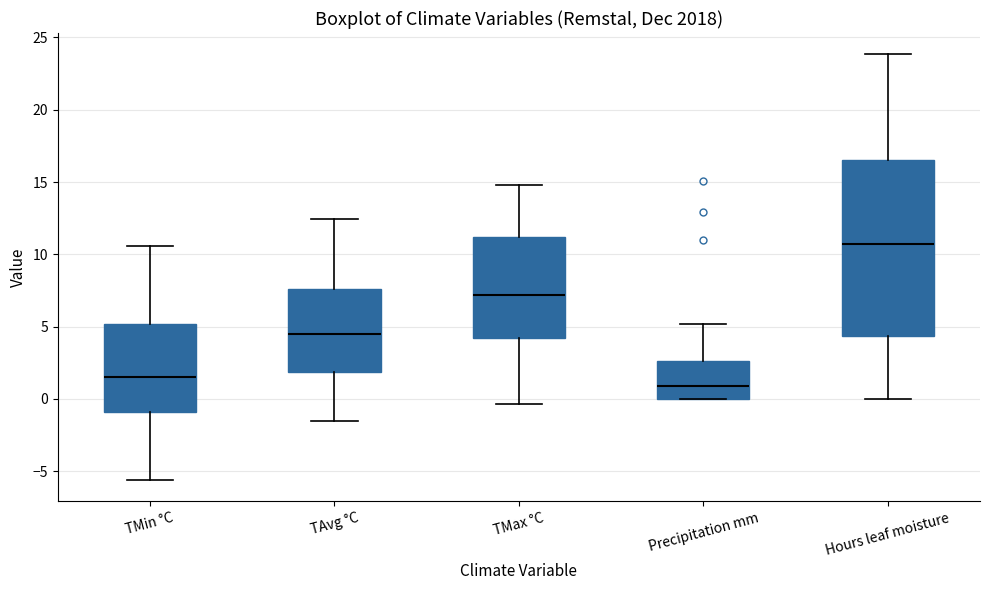

Reading left to right, read every box against the y-axis: the position of its median line, the range the box covers, and the ends of its whiskers. The values are not printed on the chart, so give them approximately, as read against the axis.

TMin °C: median 1.5, box -1.0 to 5.0, whiskers -5.5 to 10.5
TAvg °C: median 4.5, box 2.0 to 7.5, whiskers -1.5 to 12.5
TMax °C: median 7.0, box 4.0 to 11.0, whiskers -0.5 to 15.0
Precipitation mm: median 1.0, box 0.0 to 2.5, whiskers 0.0 to 5.0
Hours leaf moisture: median 11.0, box 4.5 to 16.5, whiskers 0.0 to 24.0